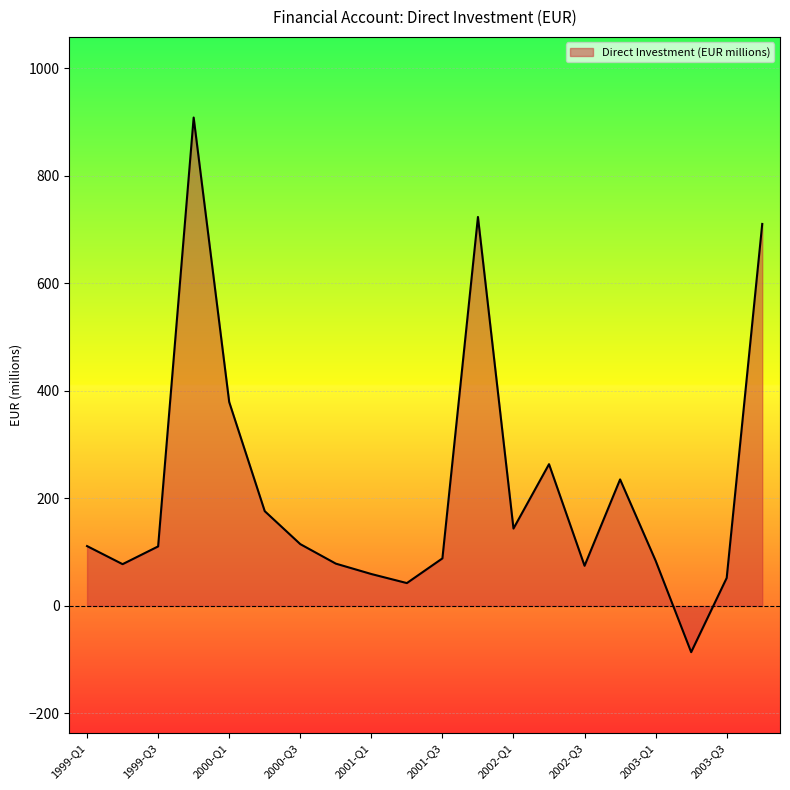

What is the maximum value shown in the chart?

908.3